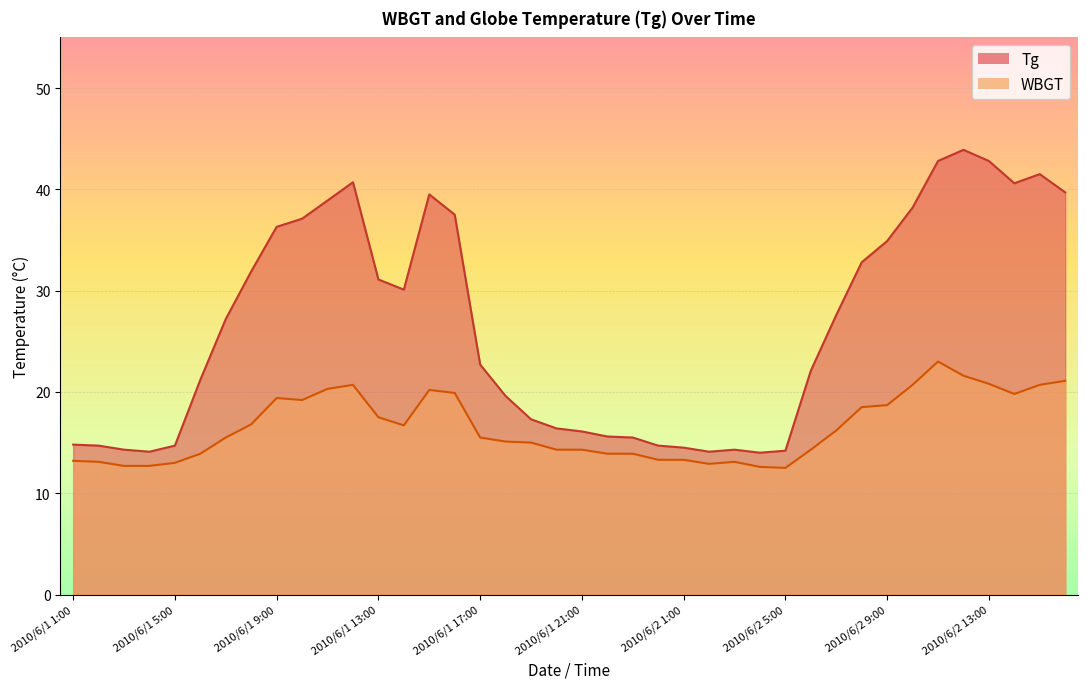

What is the difference between the maximum and minimum values in the WBGT series?

10.5